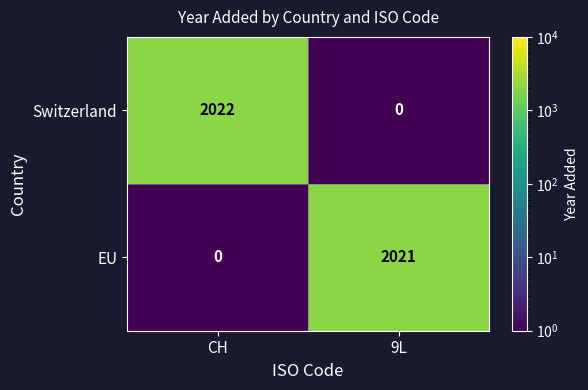

List the labels in order of EU value, largest first.

9L, CH